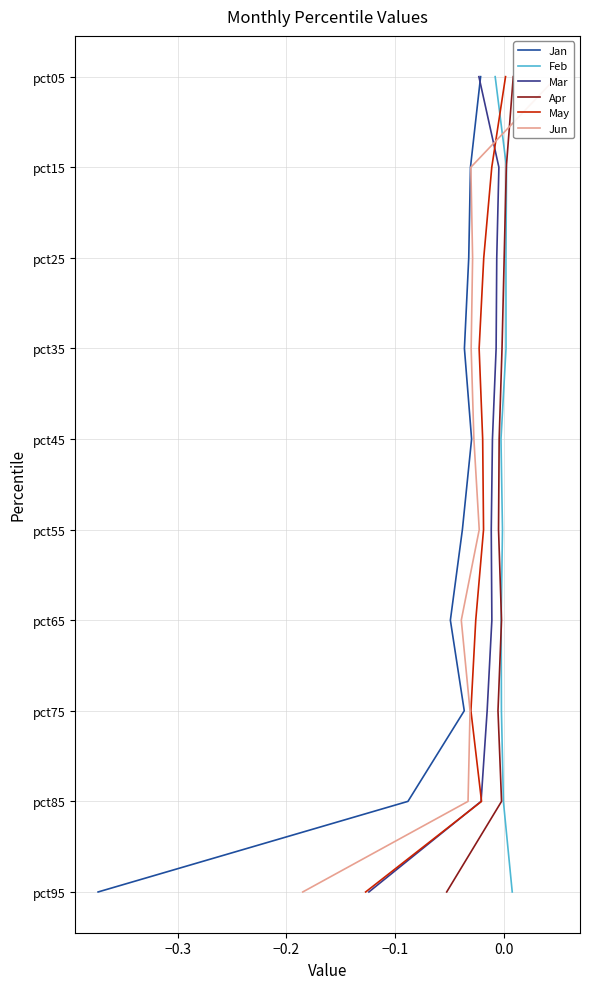

How many series are shown in this chart?

6